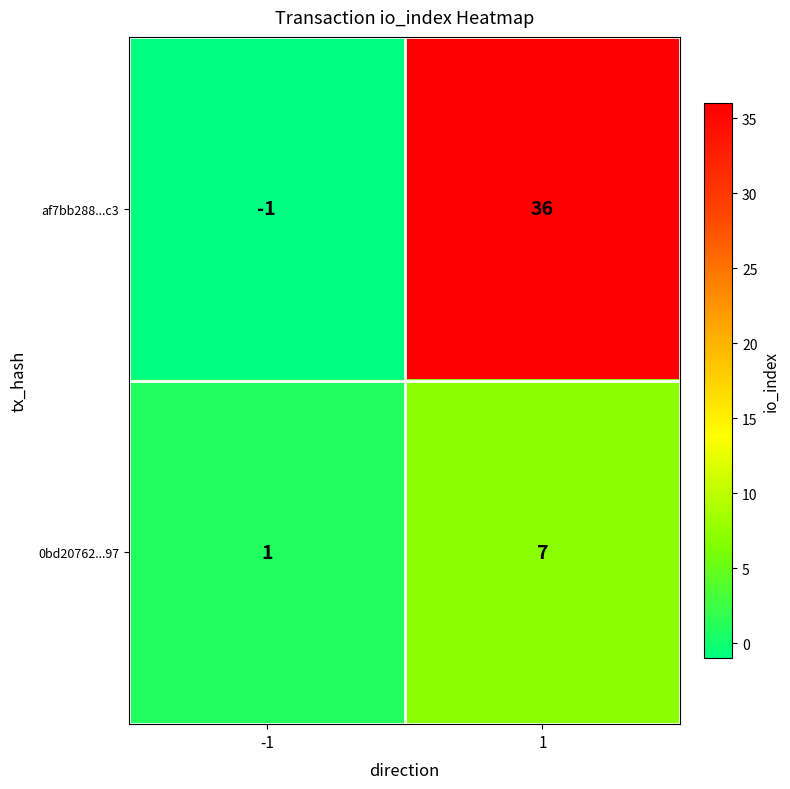

What is the approximate value of 0bd20762...97 at 1?

7